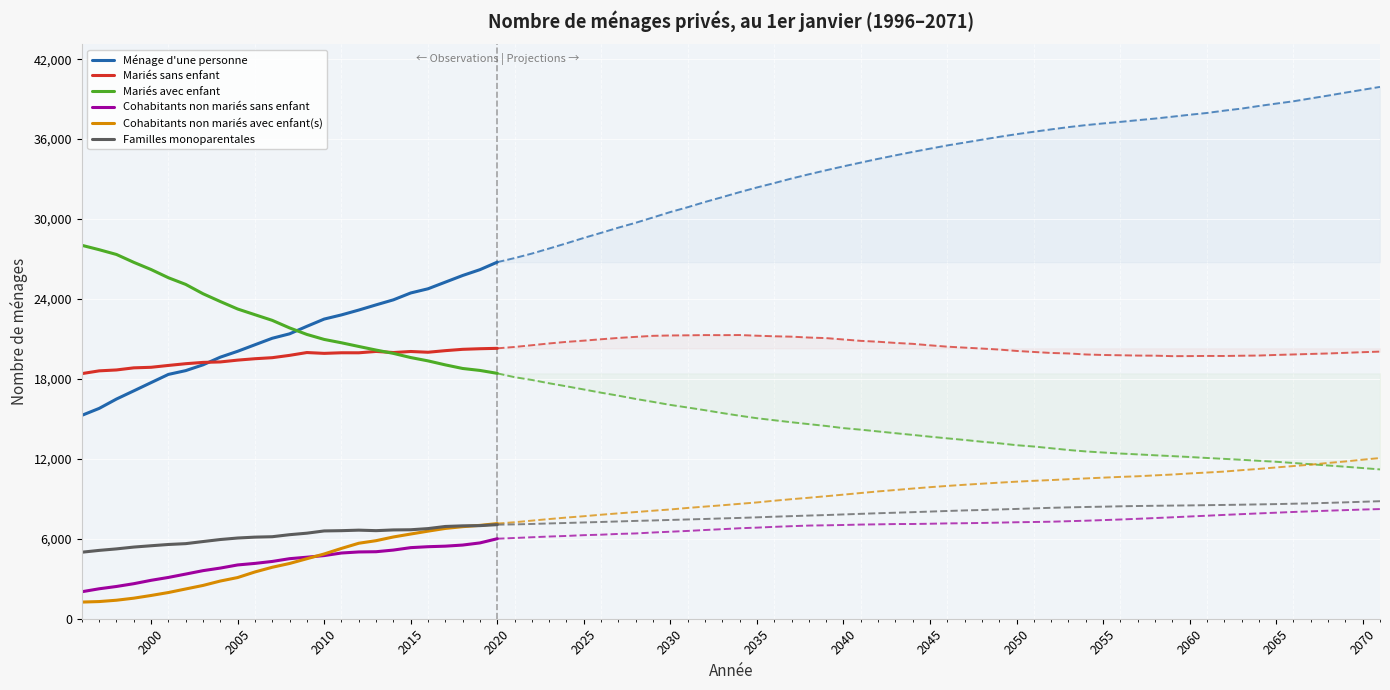

How many data points in Mariés avec enfant are above 21830?

12